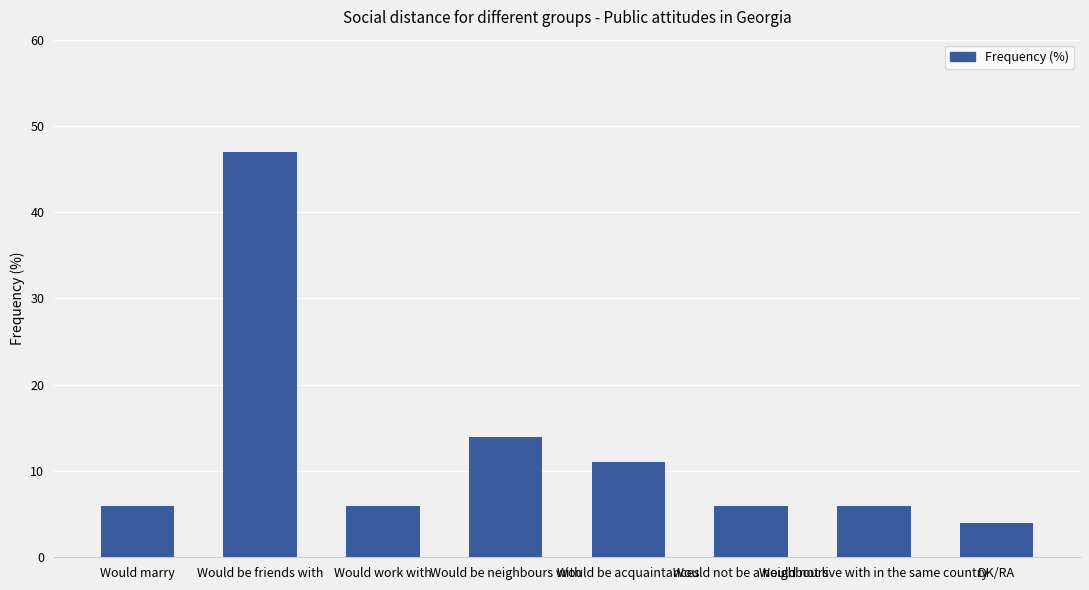

Where is the data nearest to the value 25?

Would be neighbours with